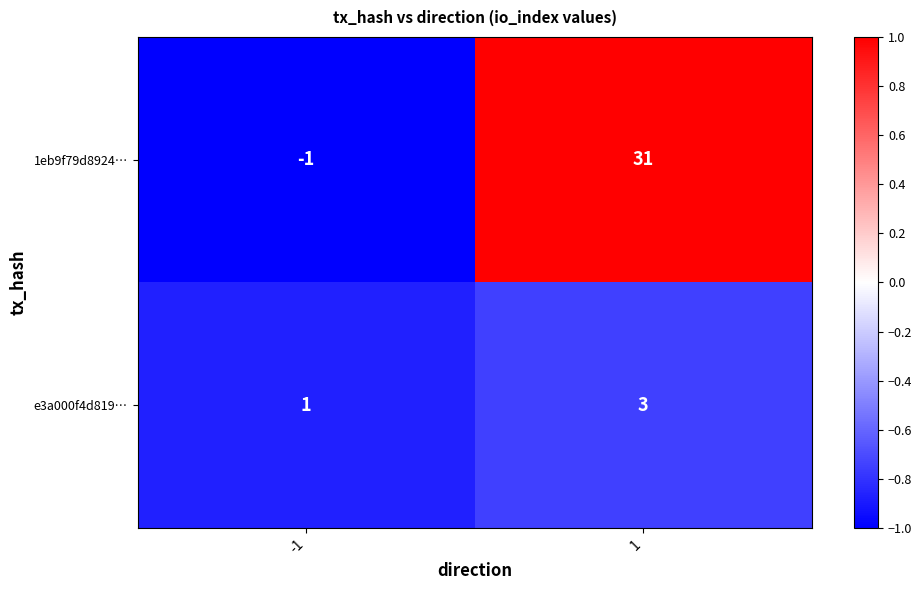

What is the difference between the highest and lowest values at 1?

28